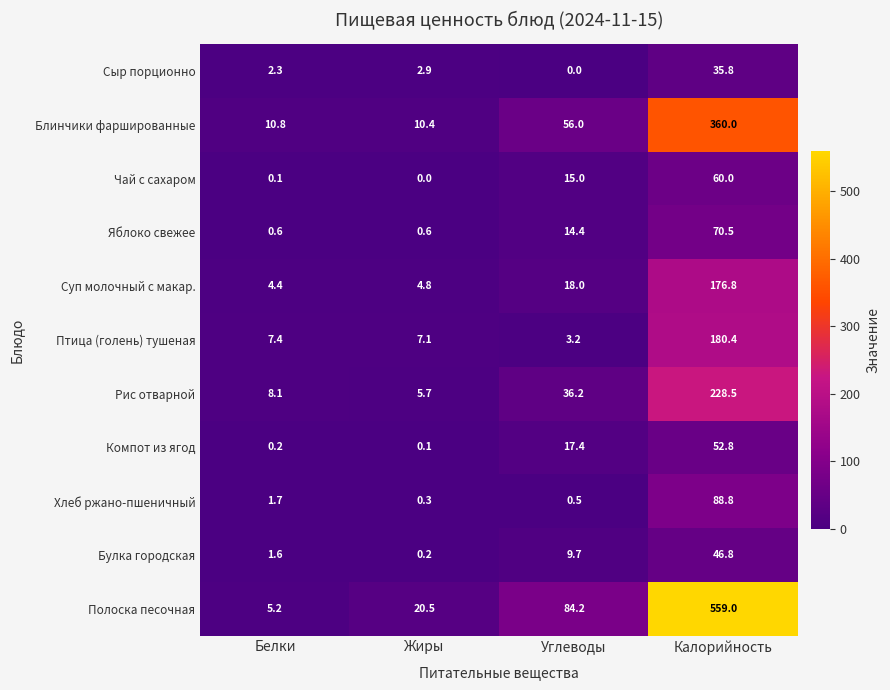

Which category has the lowest value in the Хлеб ржано-пшеничный series?

Жиры